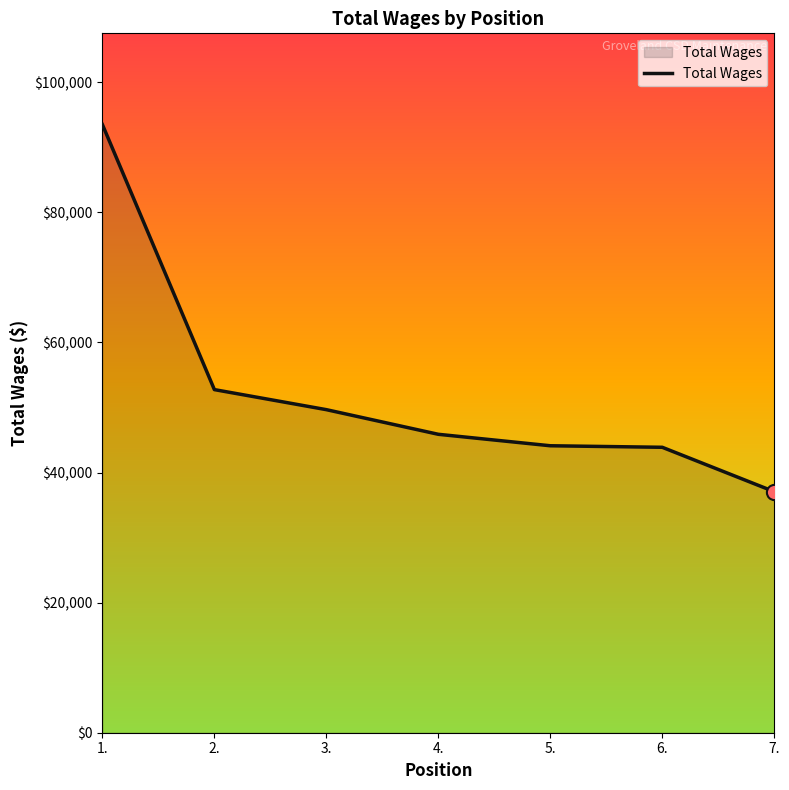

What is the change in value from 3. to 4.?

-3788